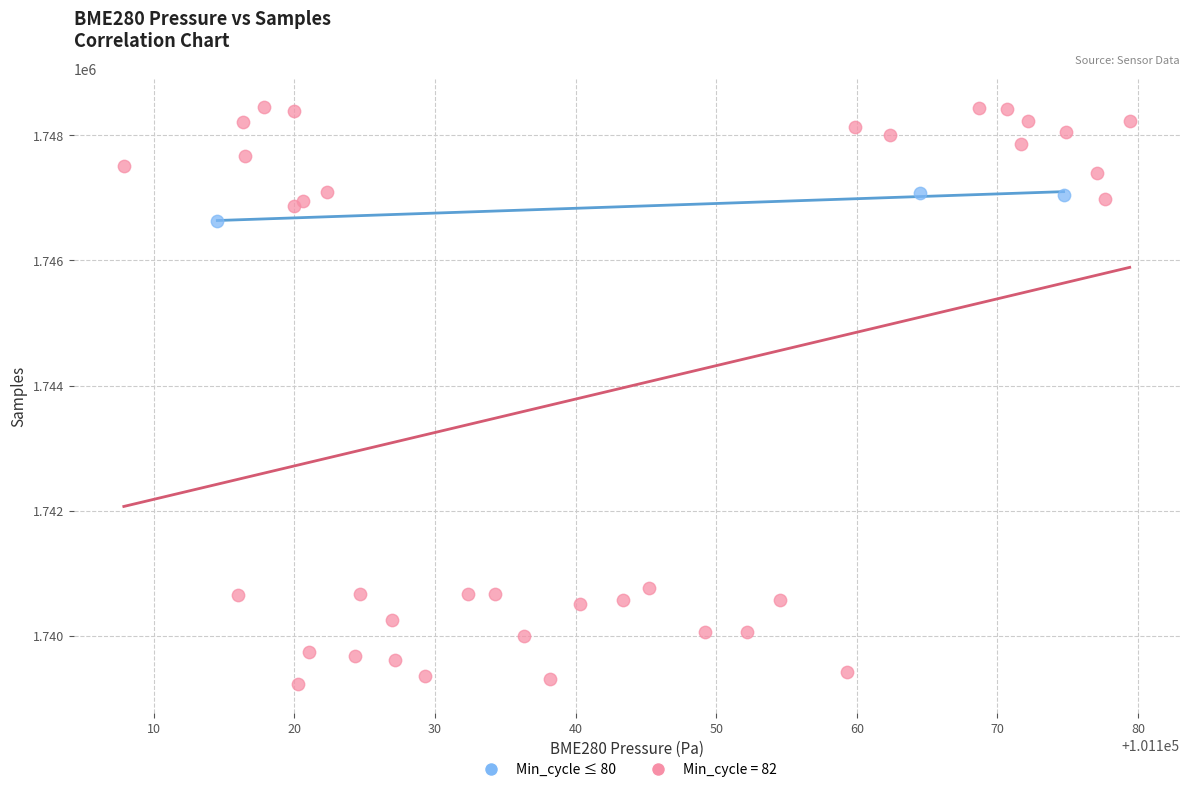

Which series has the largest Y range (max minus min)?

Min_cycle = 82